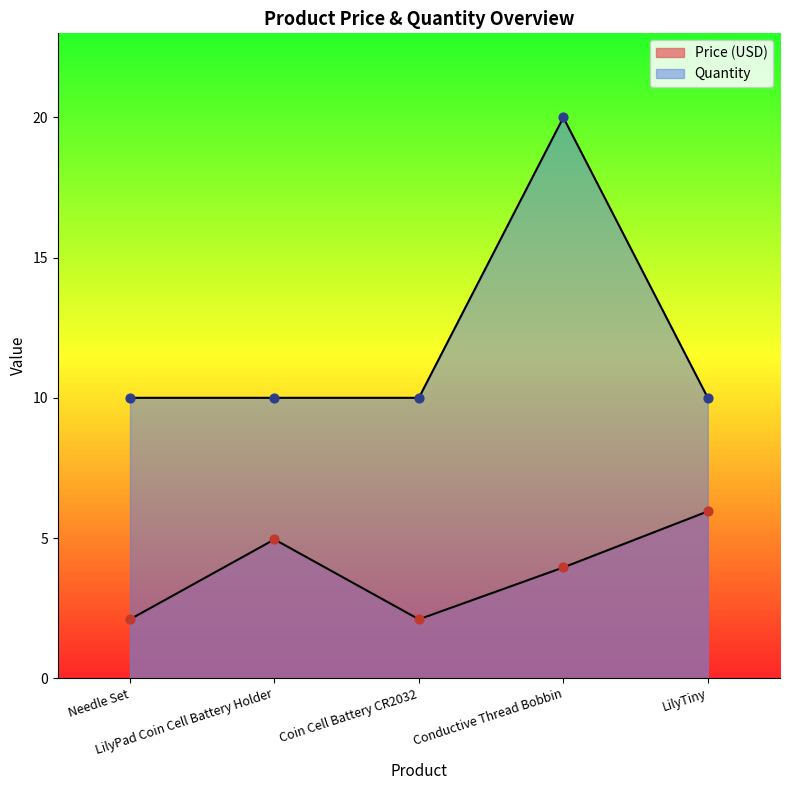

Is the value of Quantity at LilyTiny greater than the value of Price (USD) at LilyTiny?

Yes